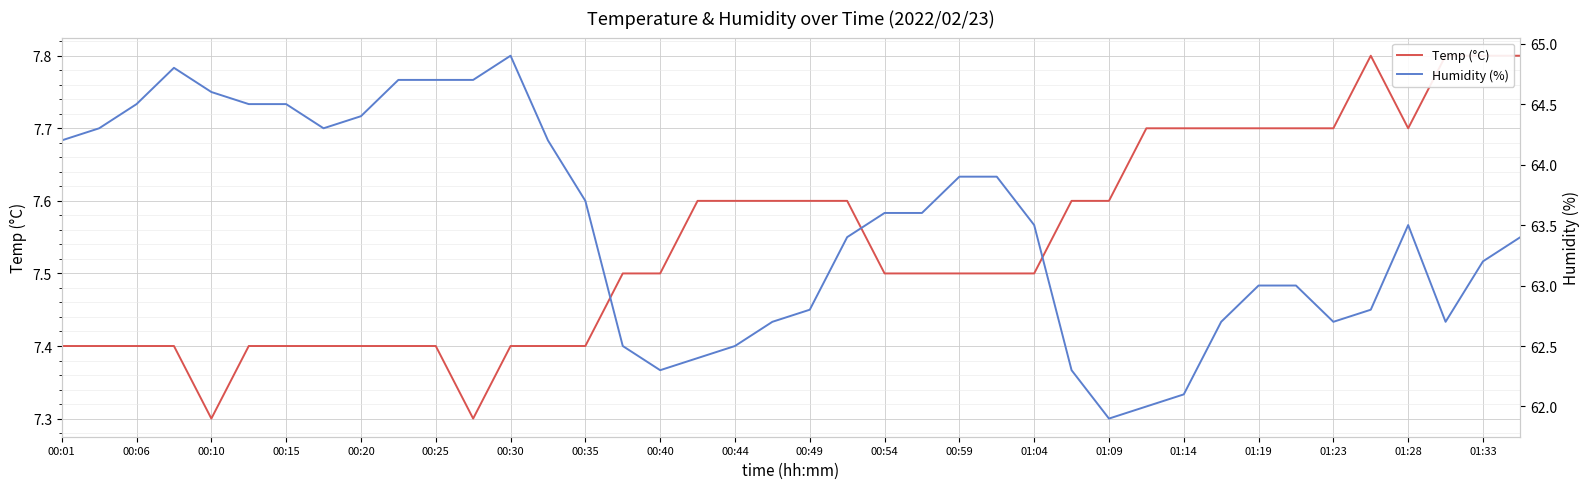

What is the maximum value for Temp (°C)?

7.8